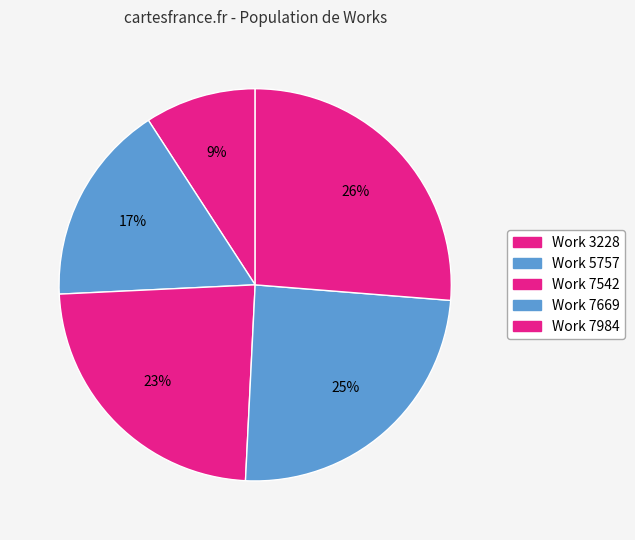

Count the number of slices in the pie.

5